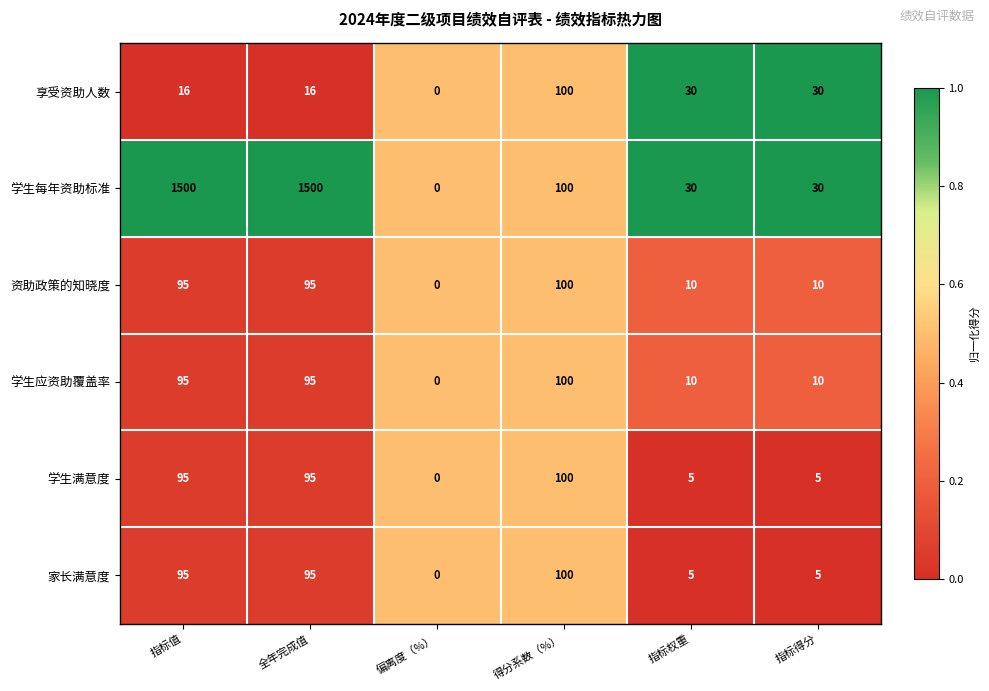

How many data points does each series have?

6